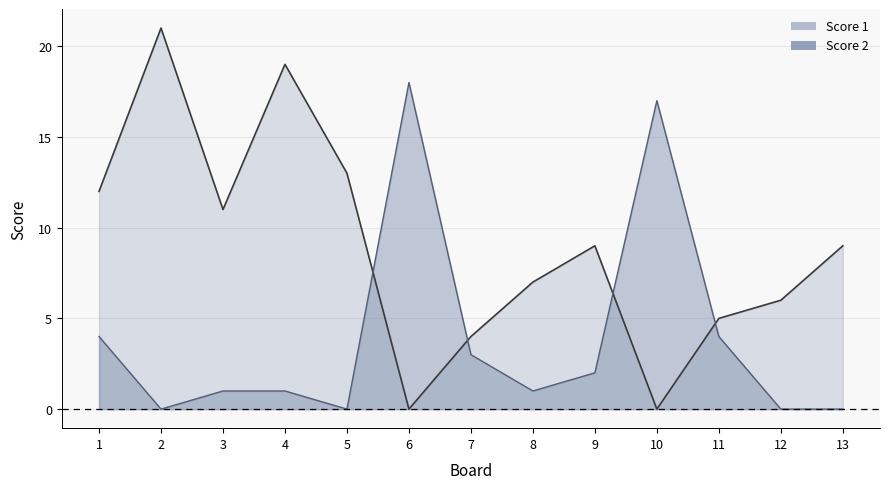

Reading left to right, what are all the values shown in this chart?

Score 1: 1=12	2=21	3=11	4=19	5=13	6=0	7=4	8=7	9=9	10=0	11=5	12=6	13=9
Score 2: 1=4	2=0	3=1	4=1	5=0	6=18	7=3	8=1	9=2	10=17	11=4	12=0	13=0